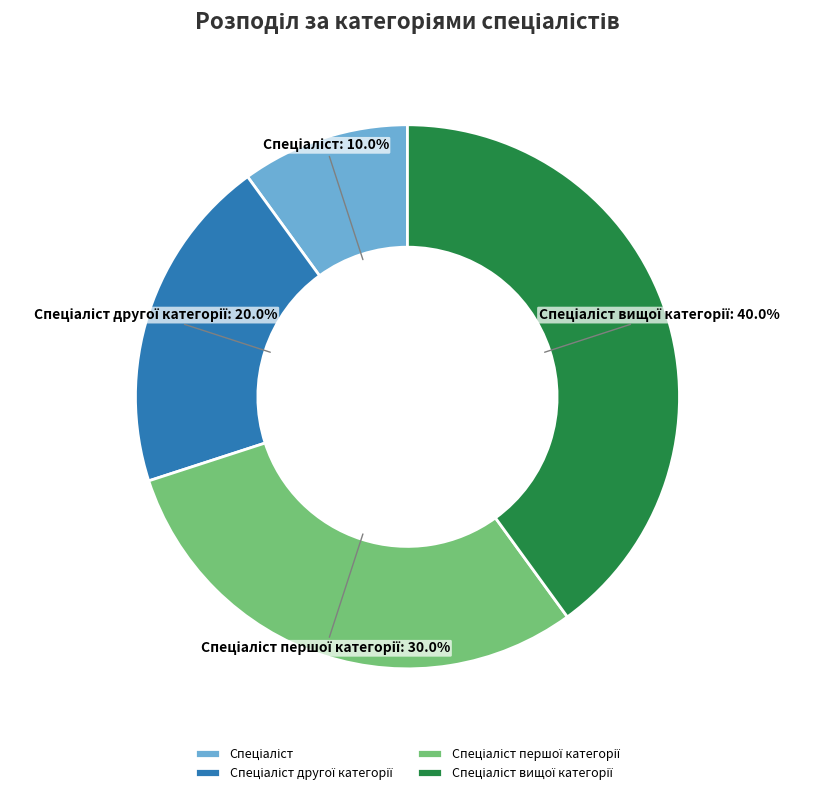

Does any single category account for the majority?

No